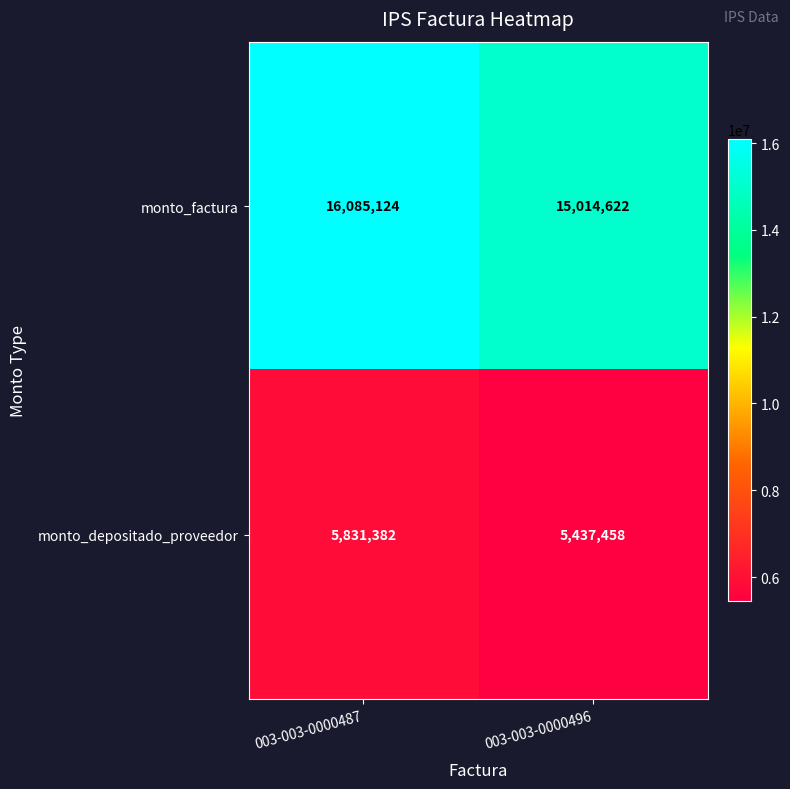

Which label corresponds to the smallest value in the chart?

003-003-0000496